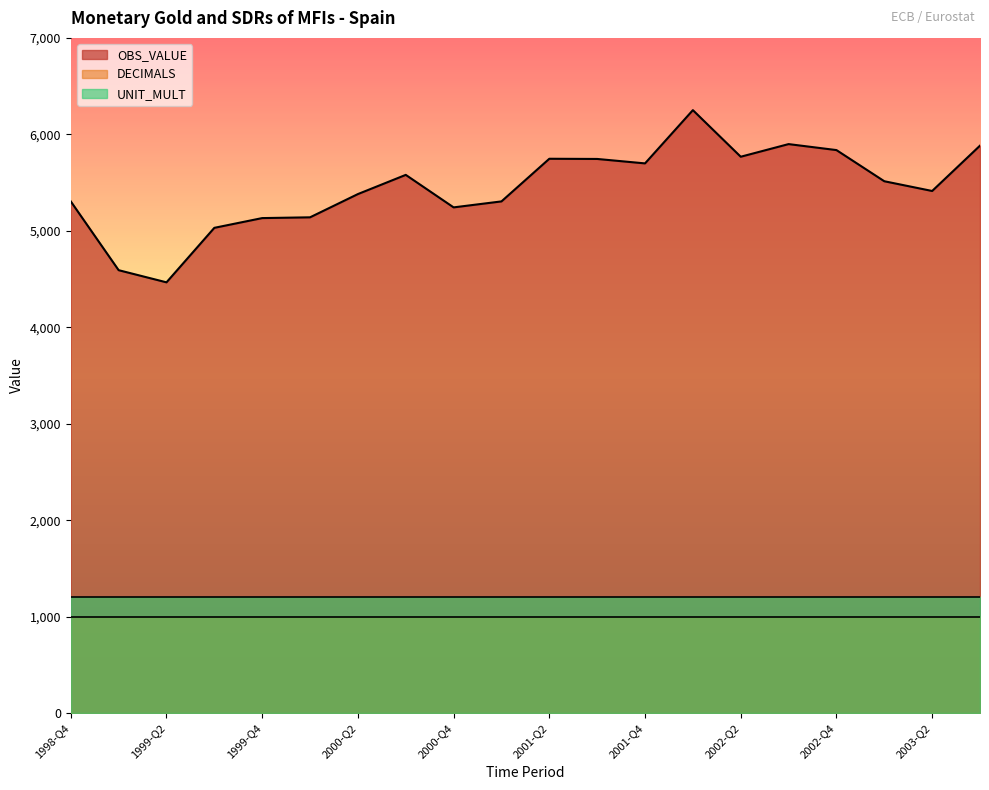

Which series has the widest spread of values?

OBS_VALUE